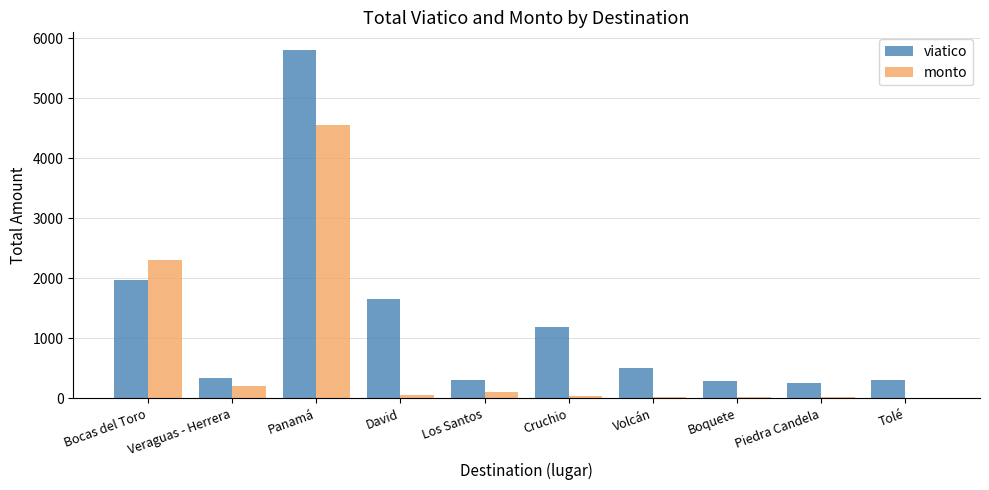

Count the number of data series in this chart.

2